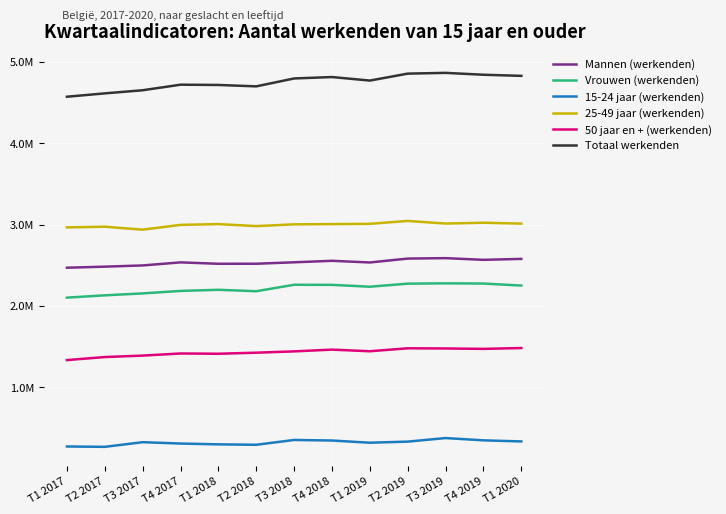

True or false: Vrouwen (werkenden) has more than 0 points higher than both neighbors.

True